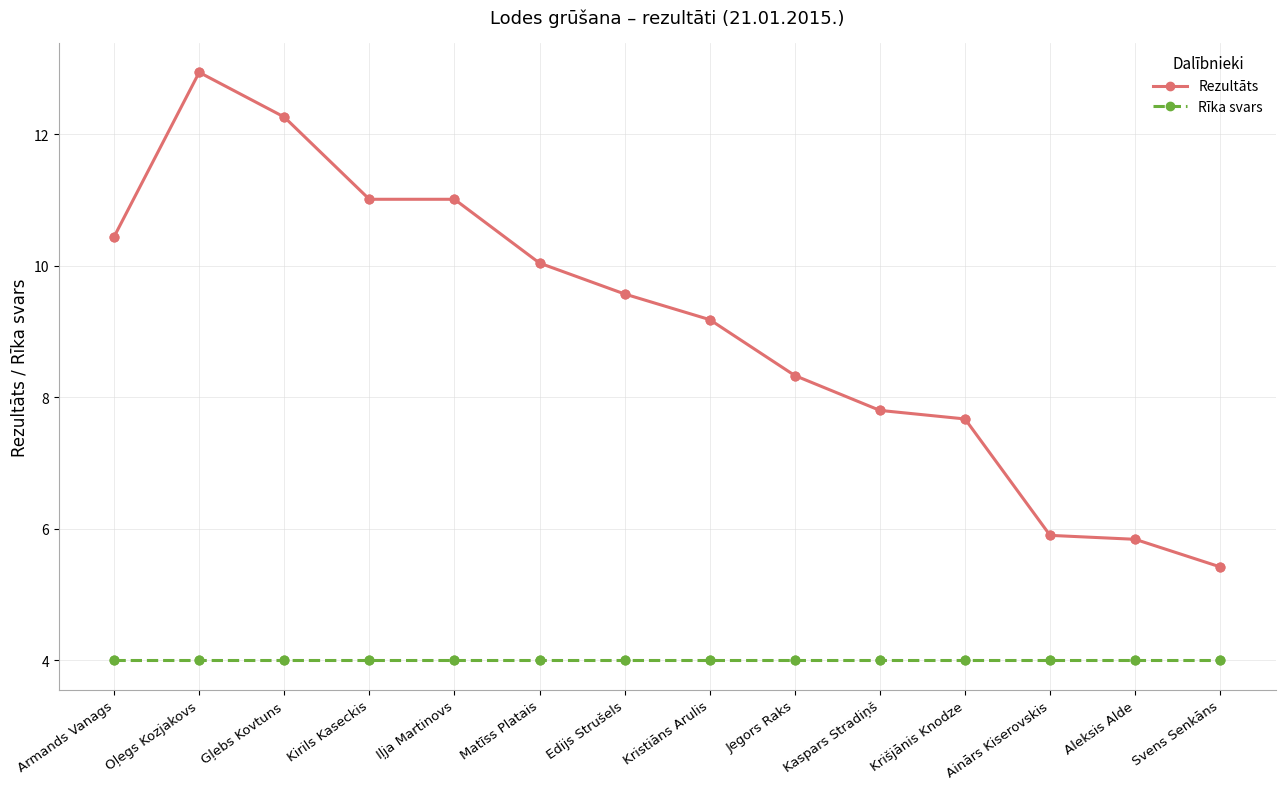

At how many categories does at least one series exceed 5?

14